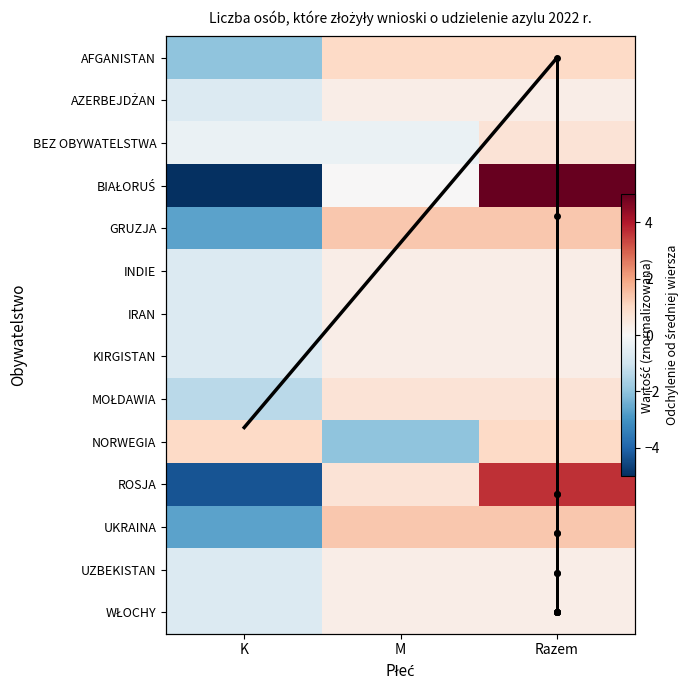

At how many categories does at least one series exceed 1?

2